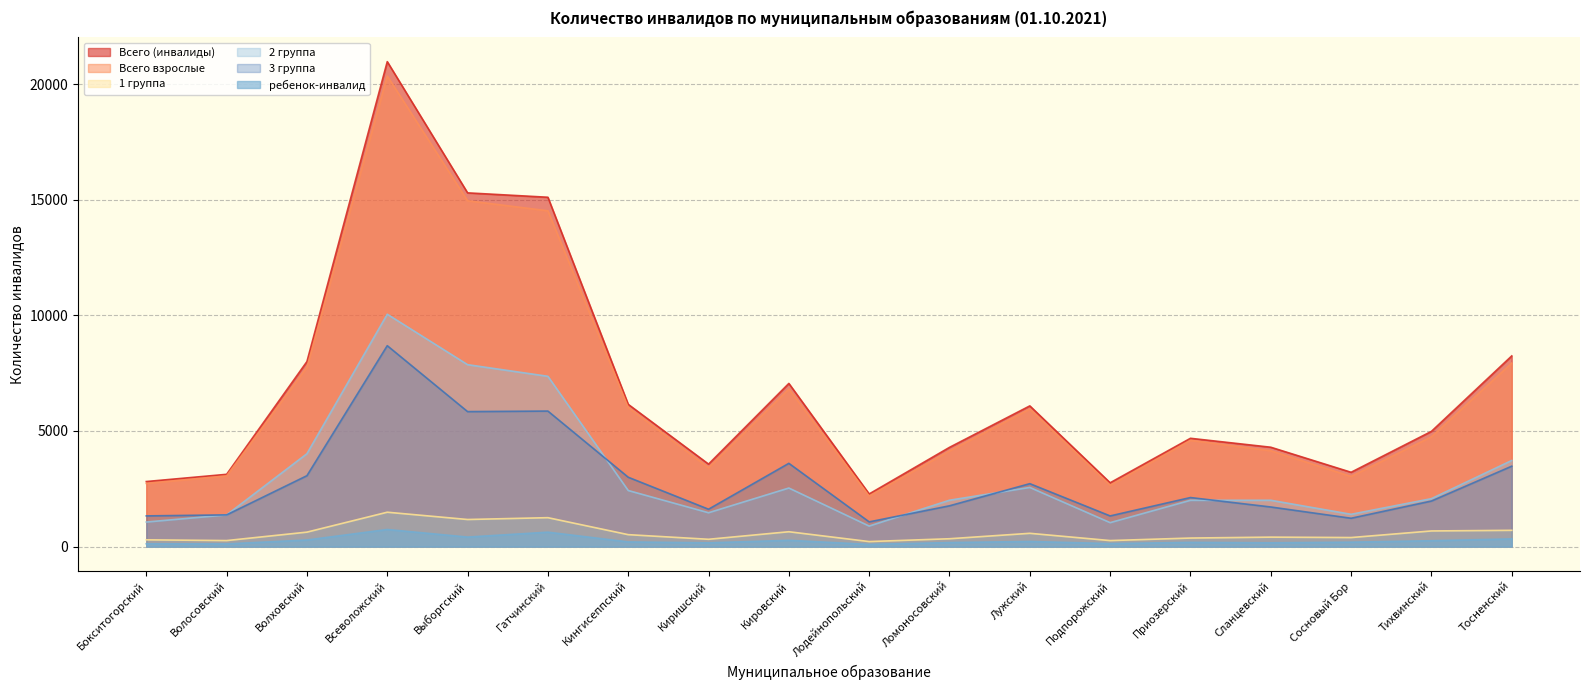

What is the greatest value displayed?

20966